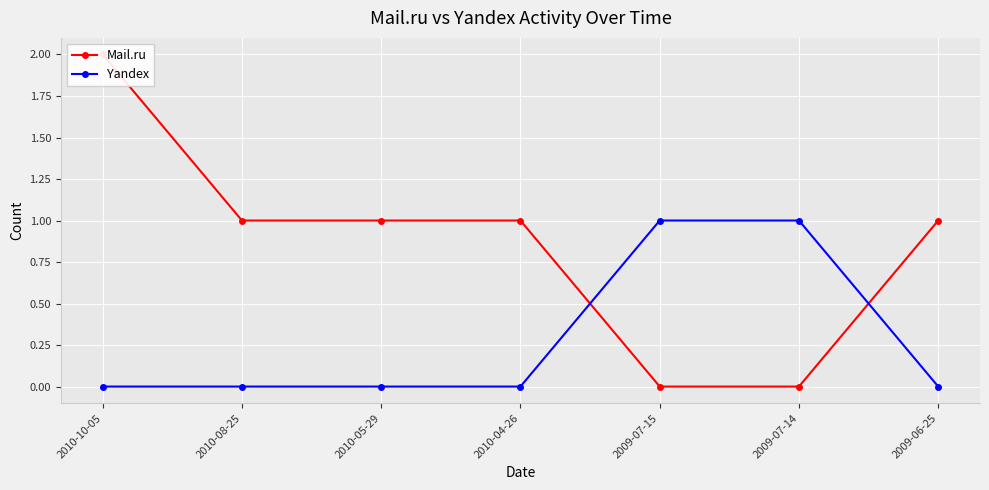

The Yandex series shows 0 at 2010-08-25. True or false?

True